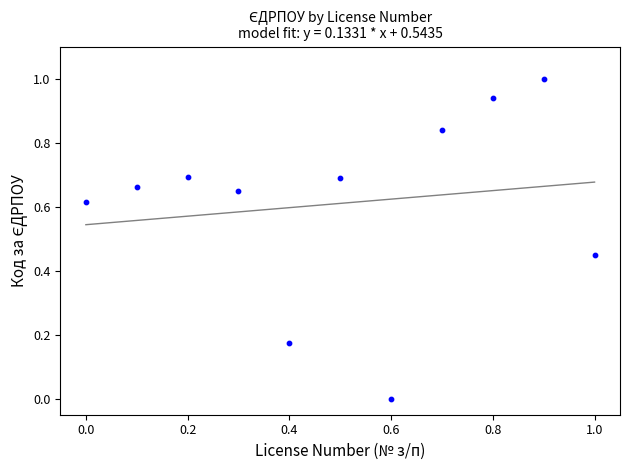

What is the average X value?

0.5